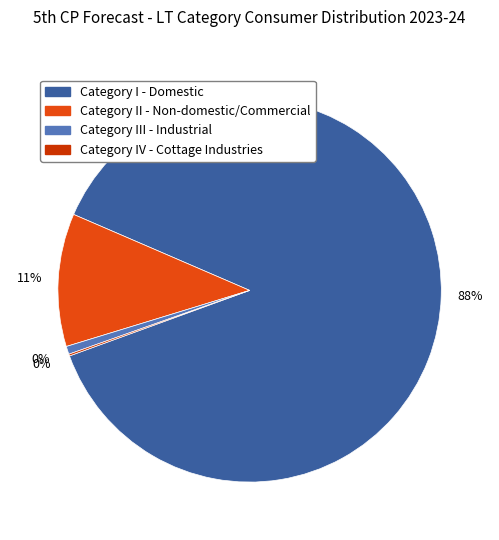

How many slices are in this pie chart?

4